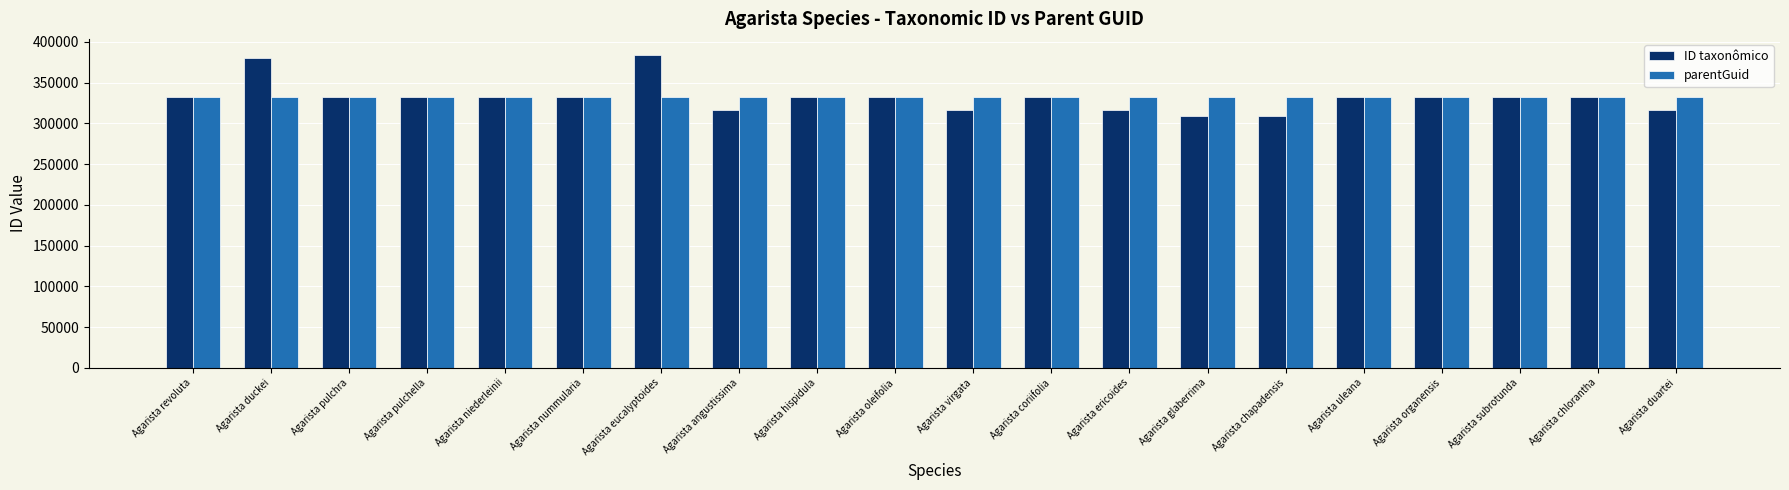

What are all the series names shown in the legend?

ID taxonômico, parentGuid